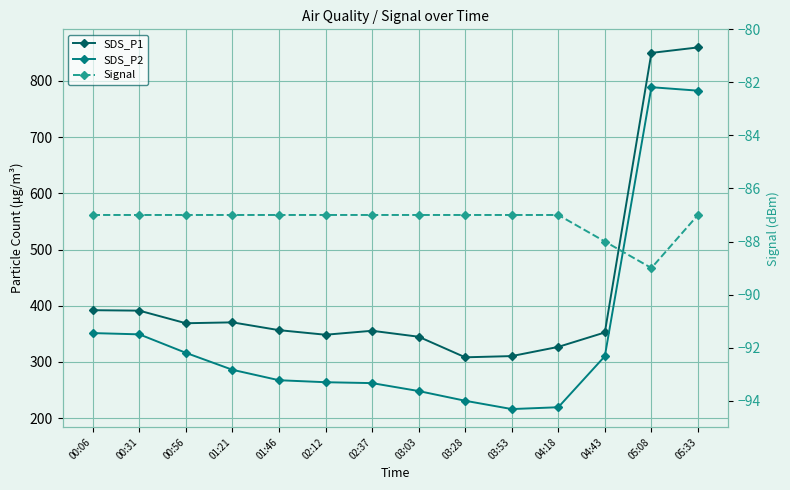

At which category does Signal reach its first local valley?

05:08